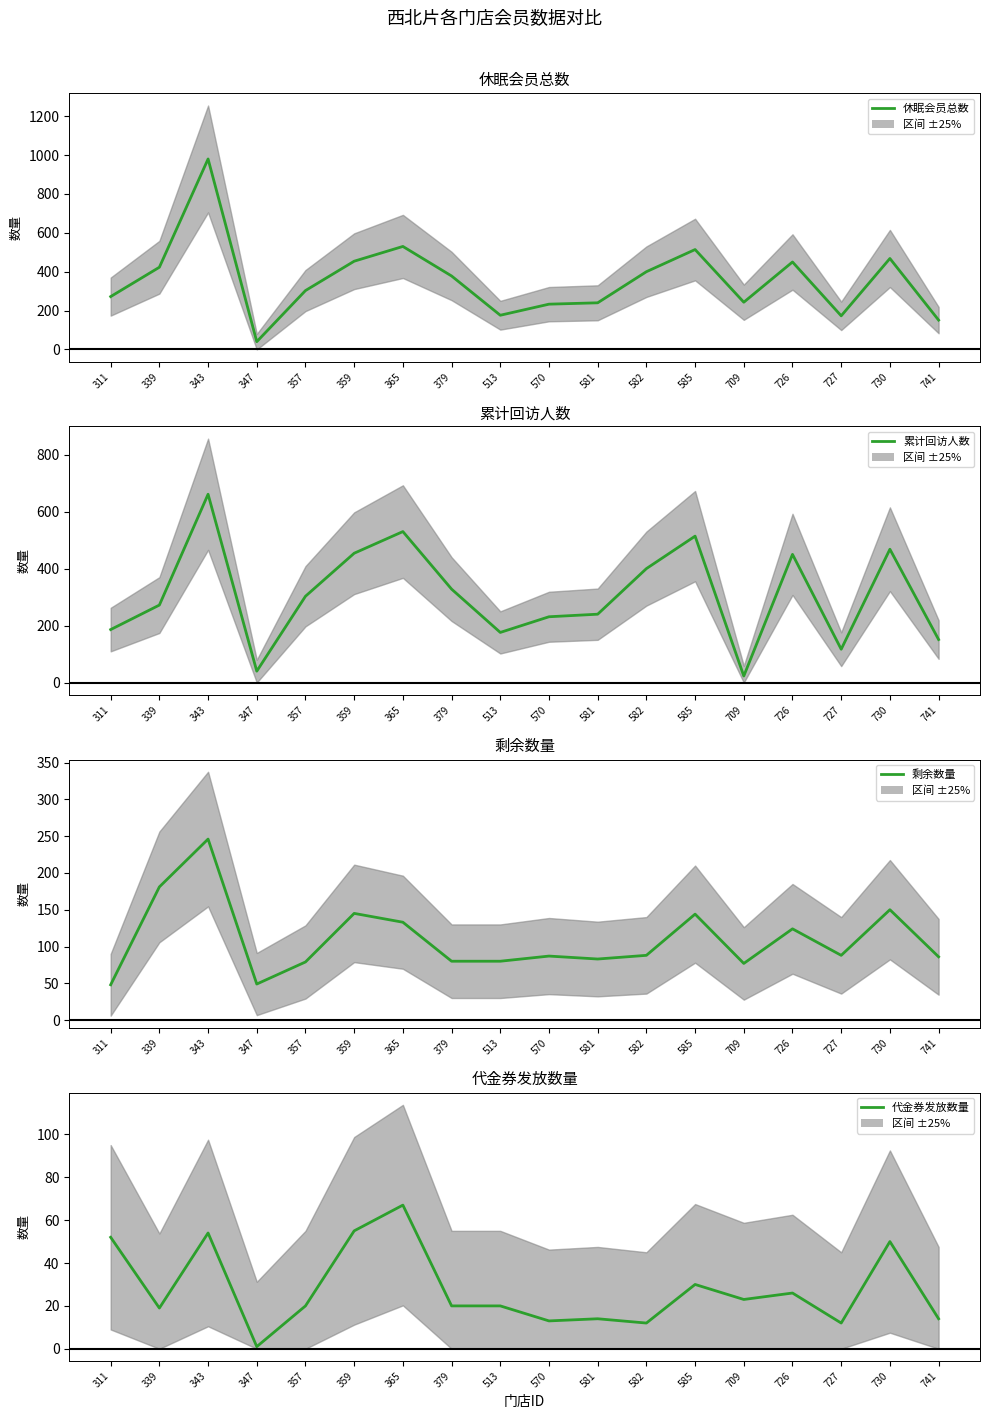

Which has a higher value, 311 or 359?

359